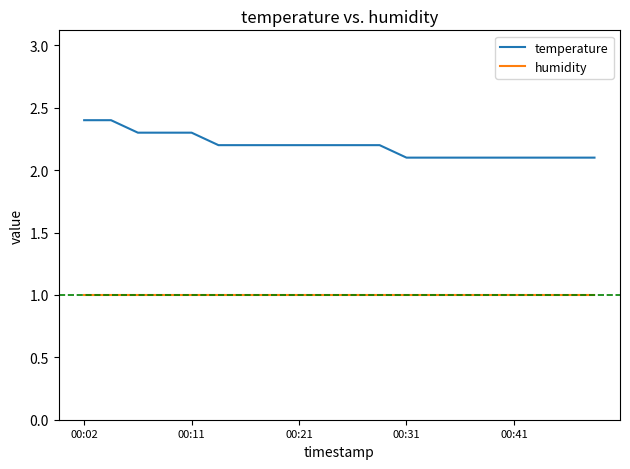

Which series has the largest range (max minus min)?

temperature